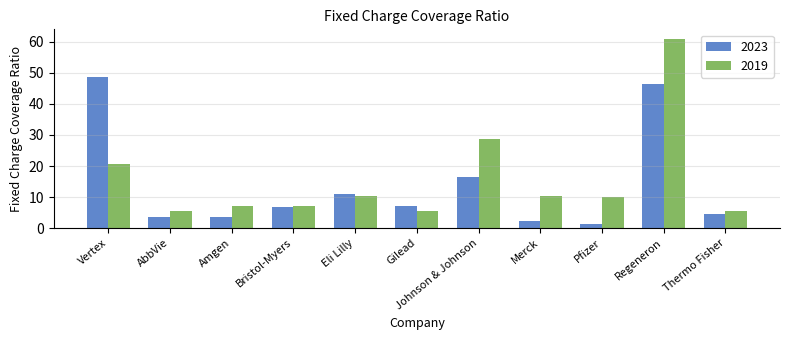

How many data points does each series have?

11